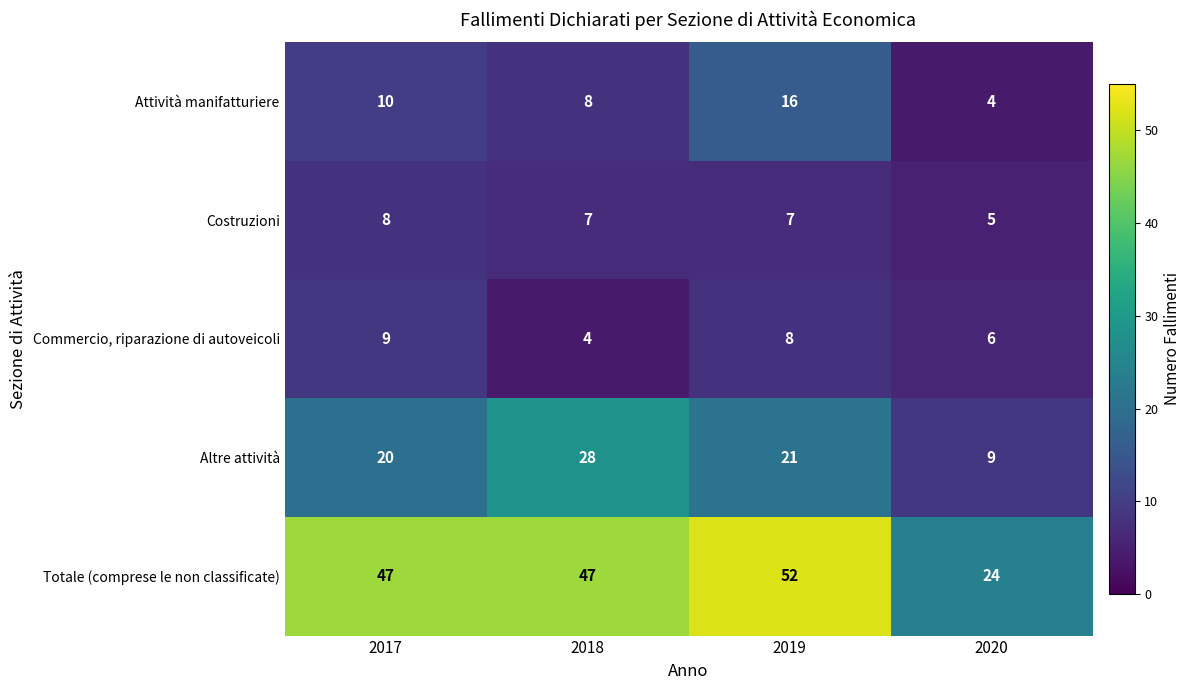

Count the Costruzioni values in the range 7 to 8.

3